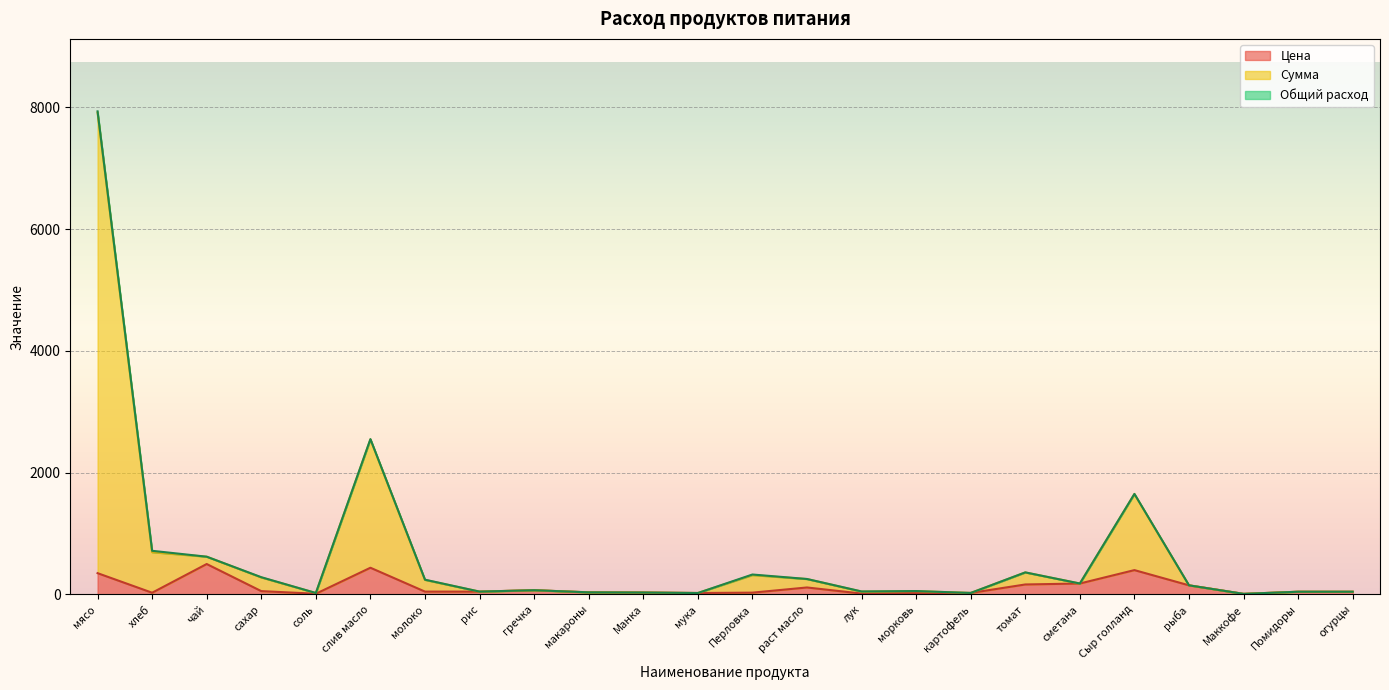

What is the label of the 18th point from the right?

молоко